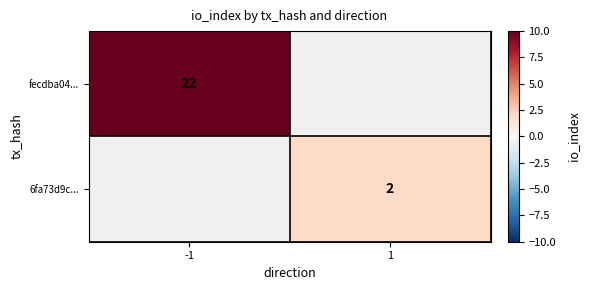

True or false: fecdba04... has a value of 33 at -1.

False